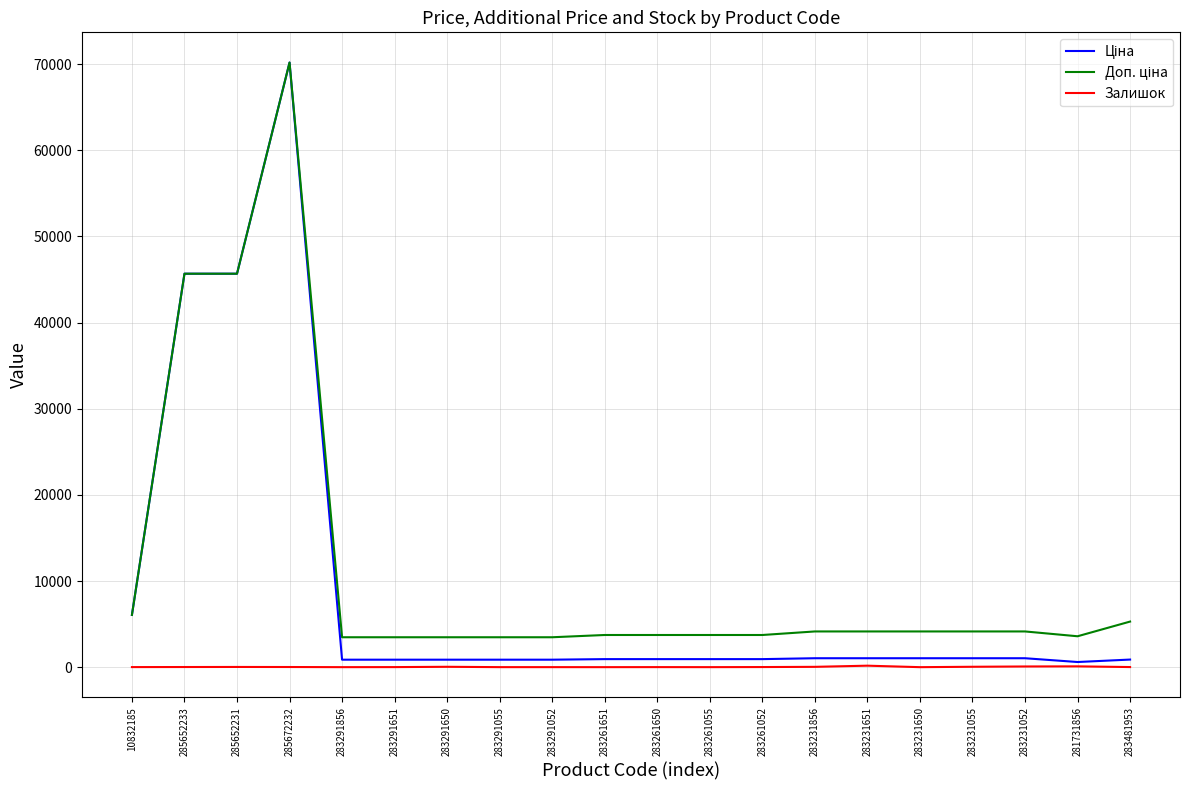

At which category is the sum across all series the highest?

285672232